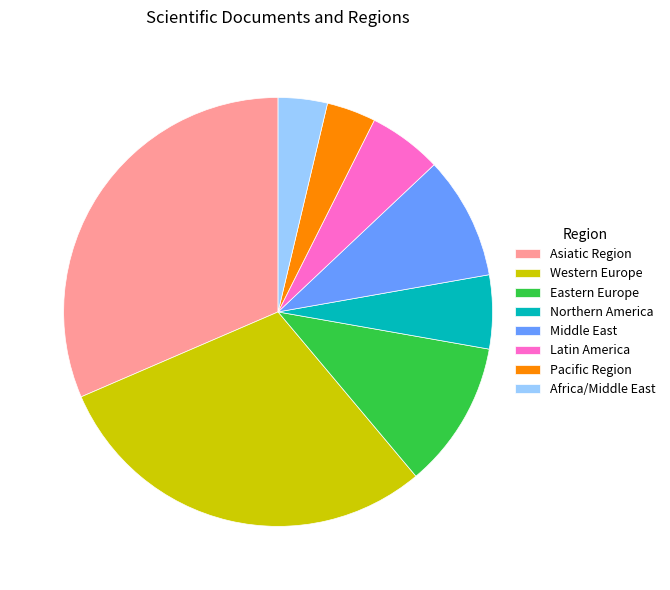

Which has a higher value, Middle East or Asiatic Region?

Asiatic Region